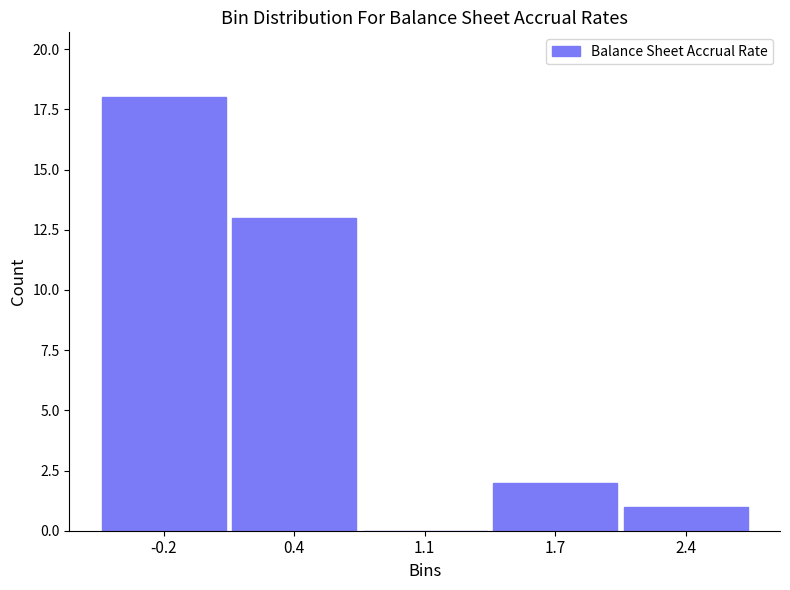

Reading left to right, transcribe all the data shown in this chart.

-0.2=18	0.4=13	1.1=0	1.7=2	2.4=1